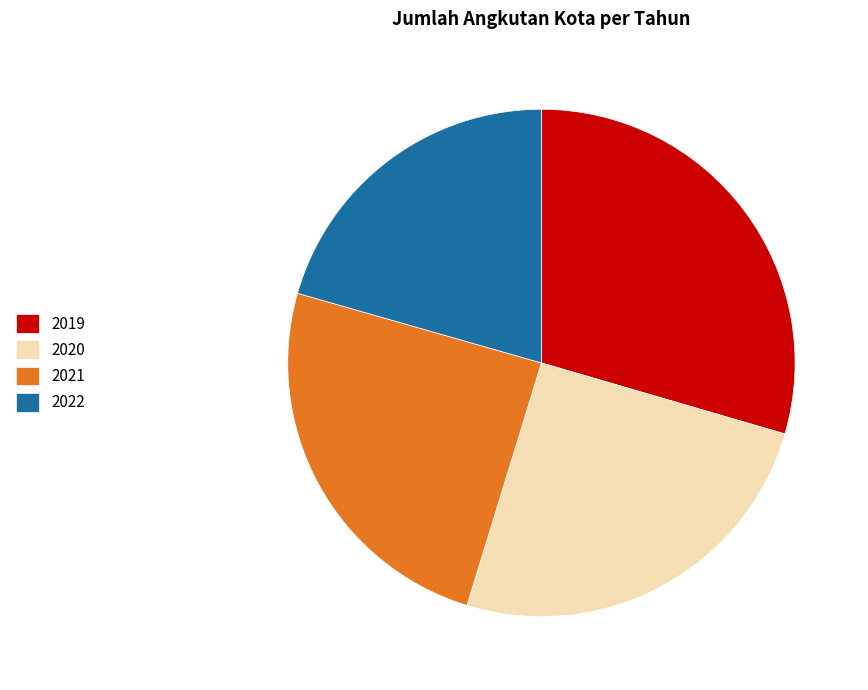

Which slice is the smallest?

2022